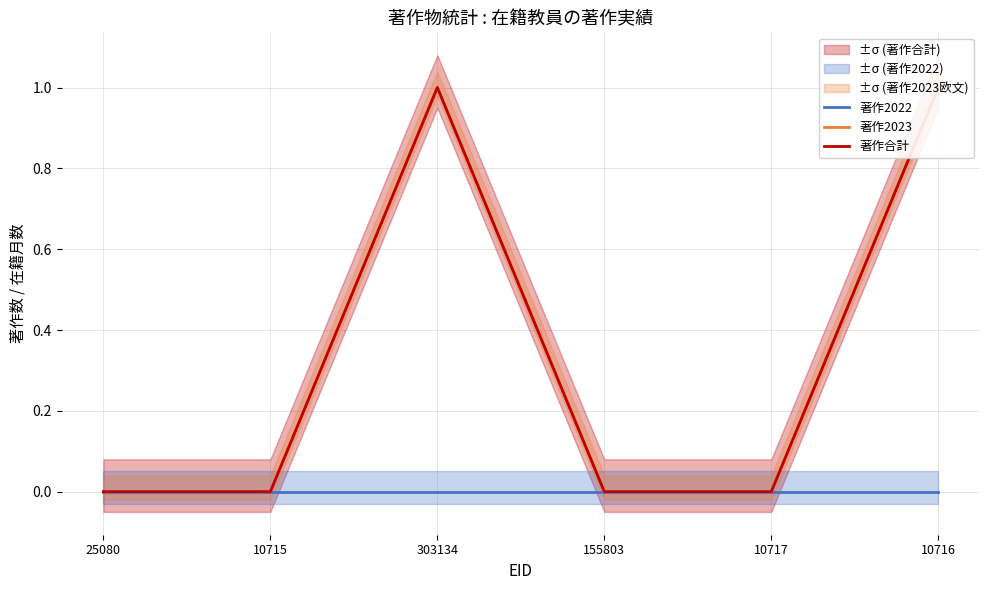

Is the value of 著作合計 at 303134 greater than the value of 著作2023 at 155803?

Yes